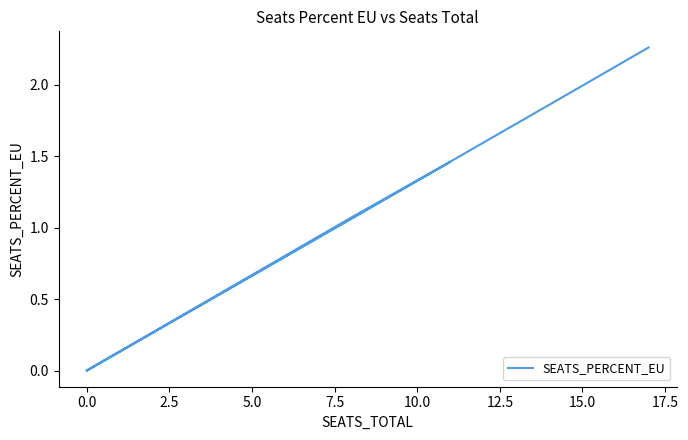

How many values exceed 1?

4